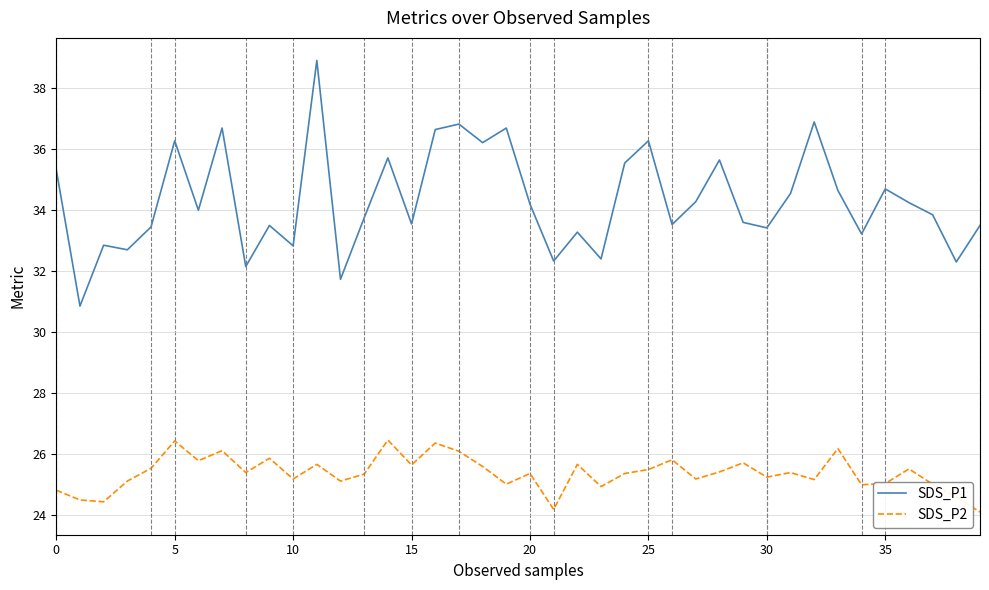

At how many categories does at least one series exceed 32?

38